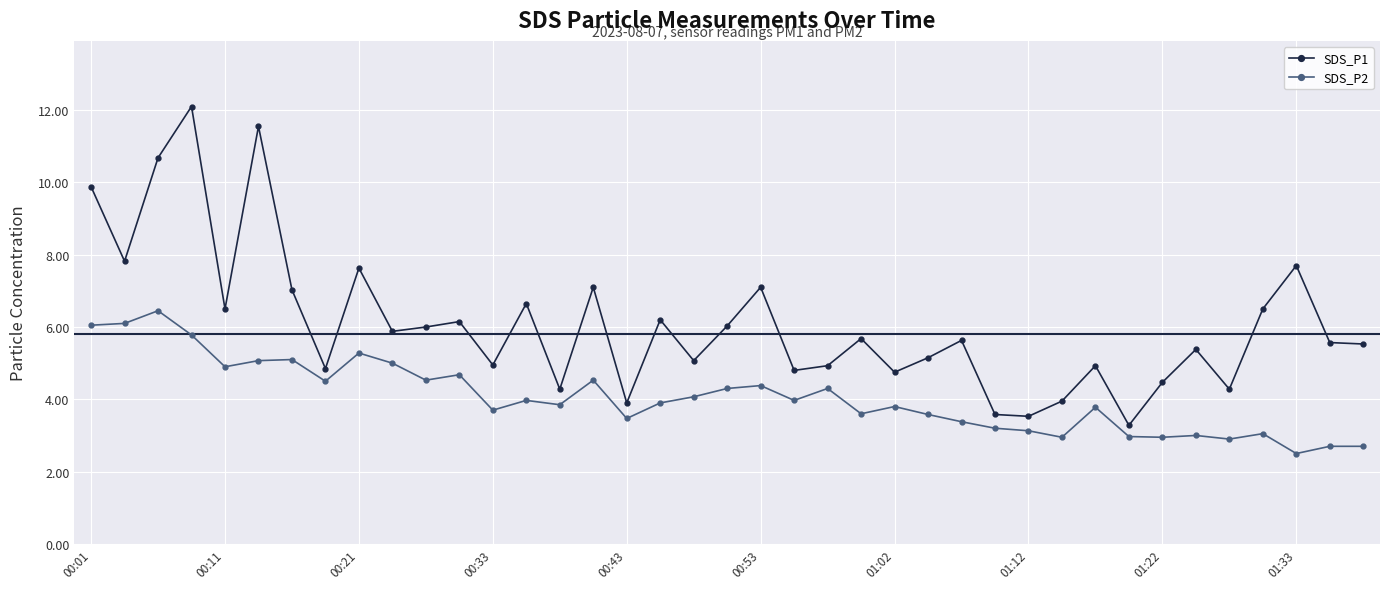

True or false: SDS_P1 and SDS_P2 intersect in this chart.

False